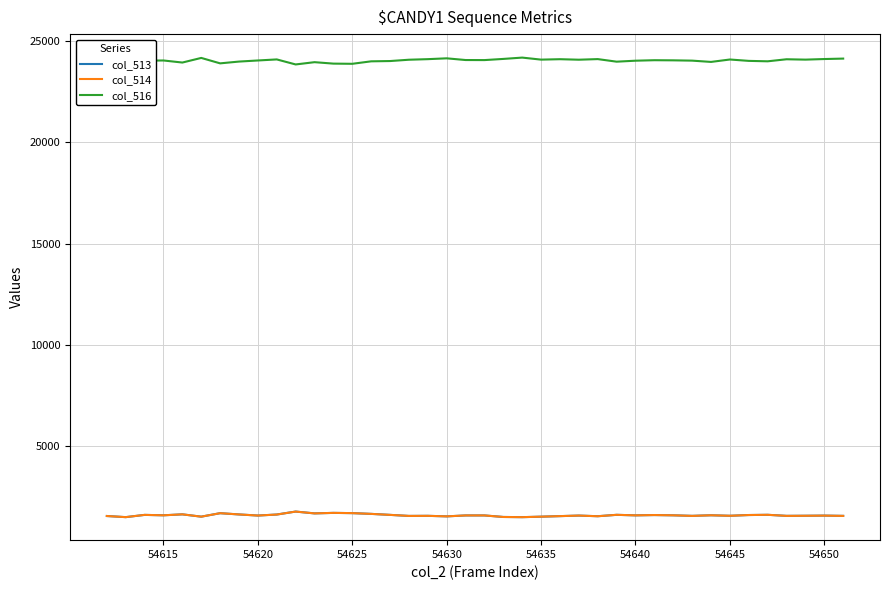

What is the highest value of the col_513 series?

1785